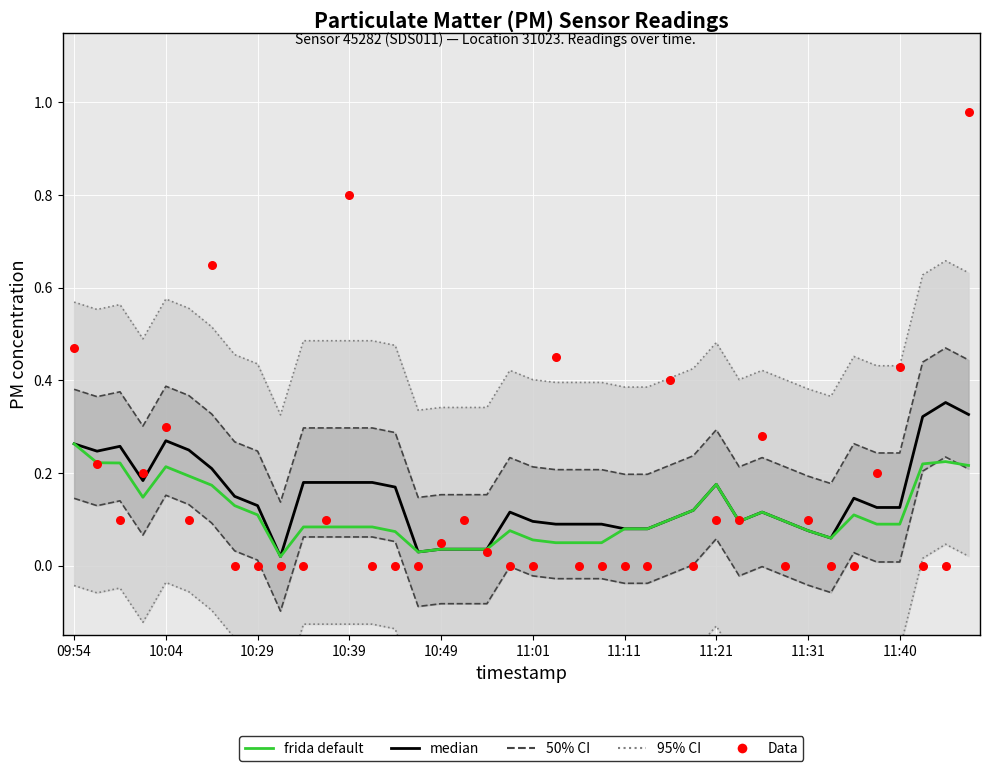

At how many categories does at least one series exceed 0?

40